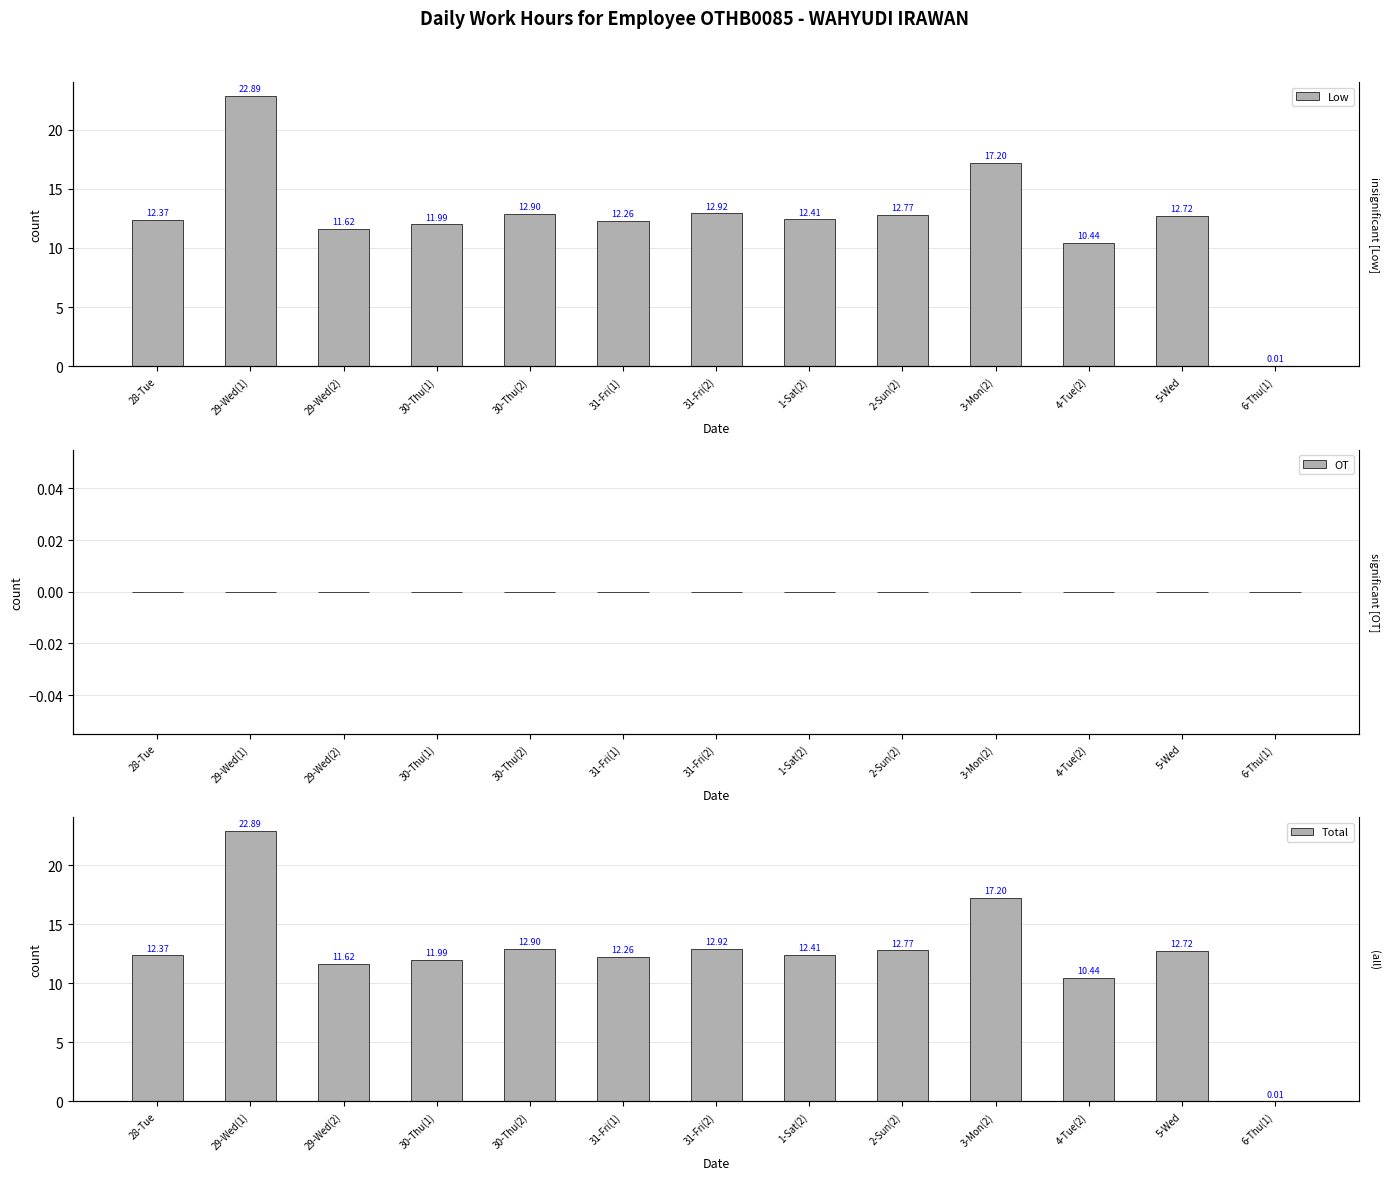

At how many categories does at least one series exceed 18?

1